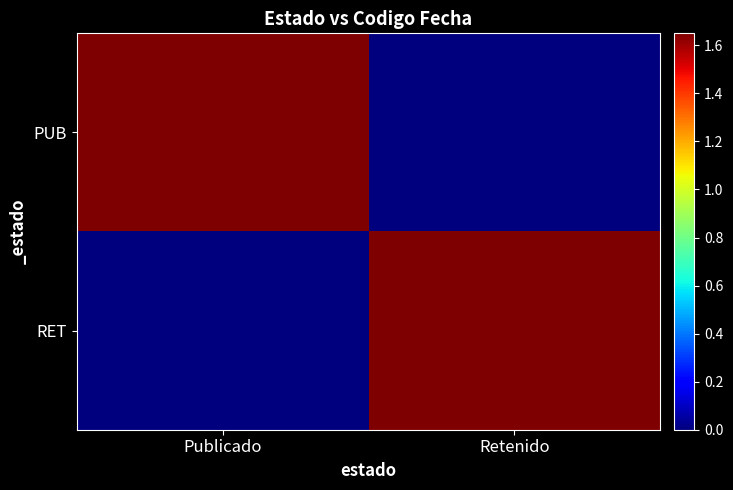

Rank the series by their average value, from lowest to highest.

RET, PUB